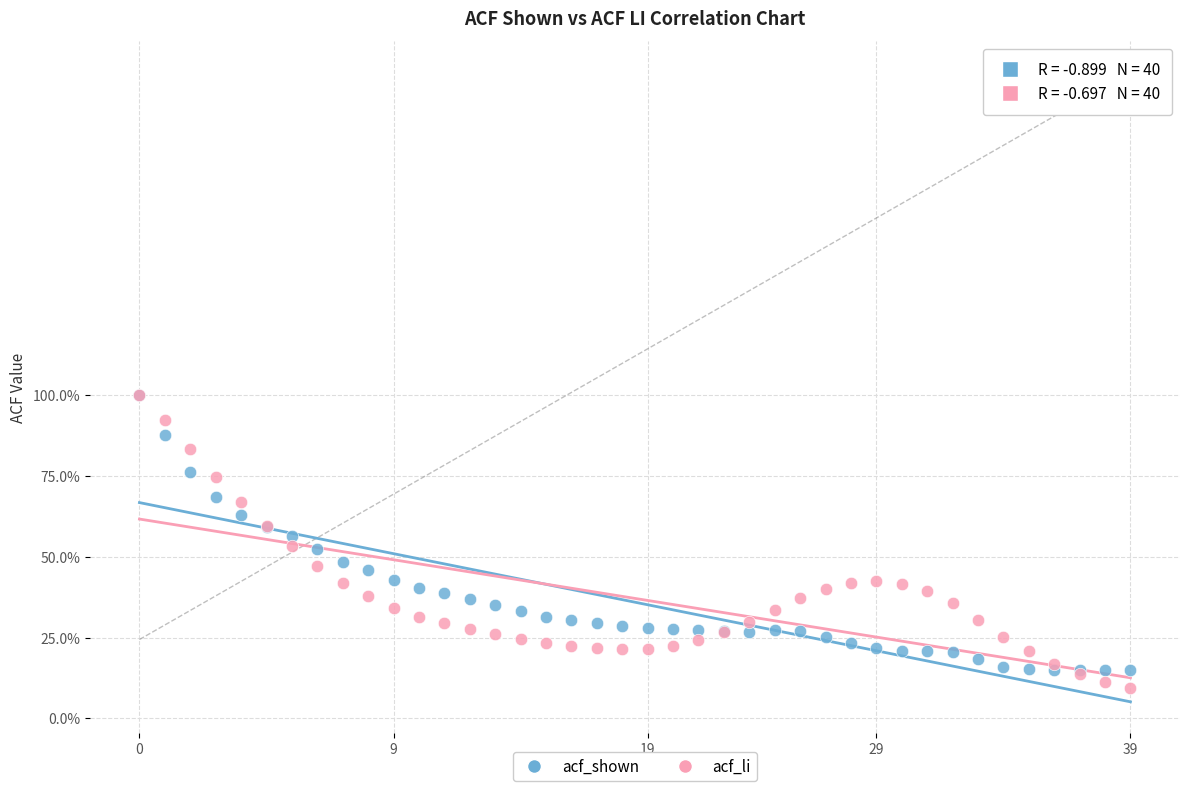

Which series has the largest Y range (max minus min)?

acf_li